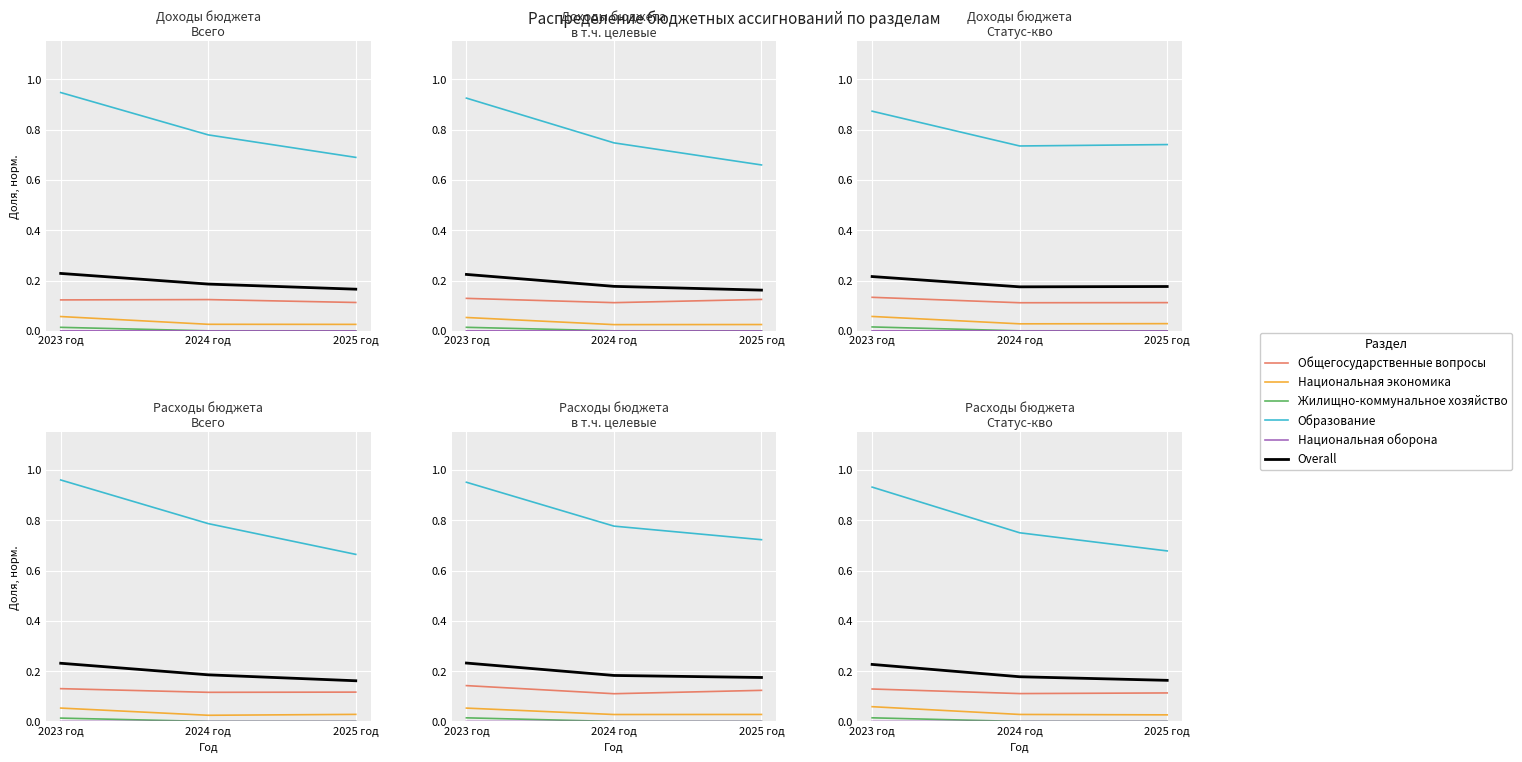

List the series in order of their peak value, highest first.

Образование, Overall, Общегосударственные вопросы, Национальная экономика, Жилищно-коммунальное хозяйство, Национальная оборона